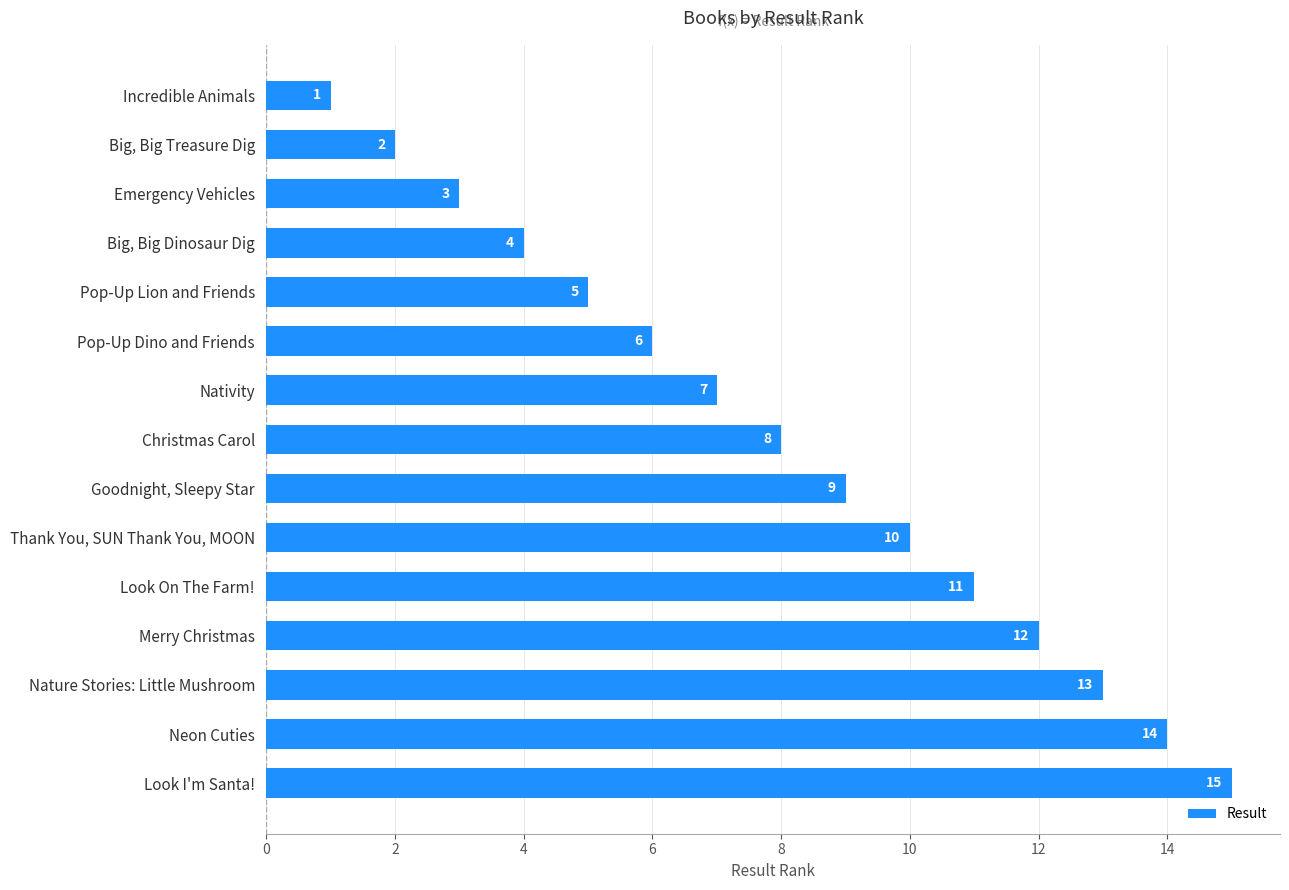

Between Nativity and Big, Big Treasure Dig, which is larger?

Nativity